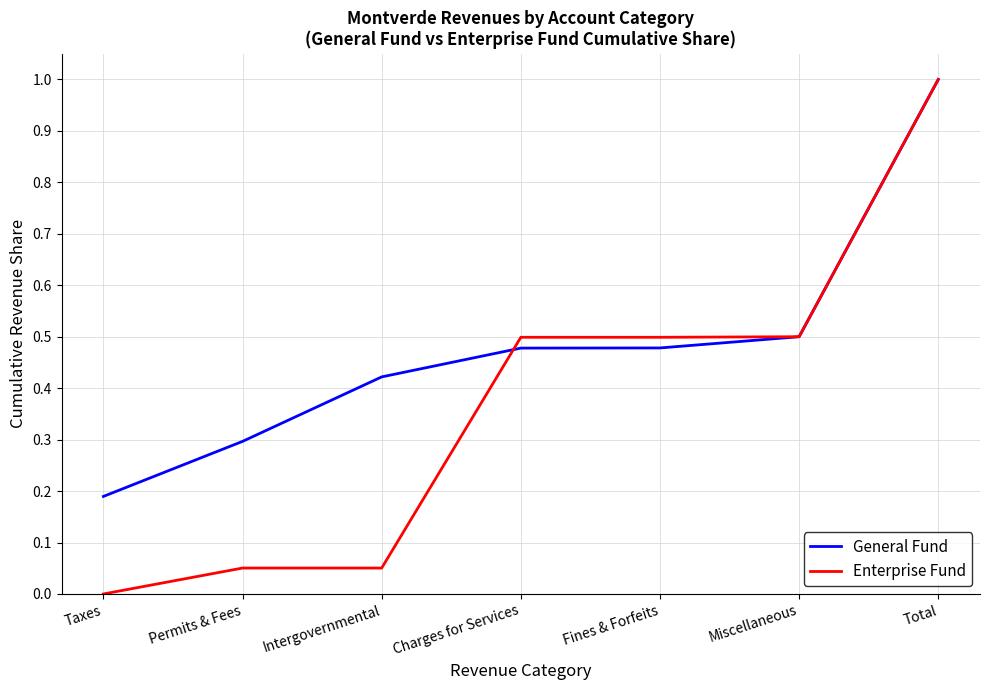

What are all the series names shown in the legend?

General Fund, Enterprise Fund